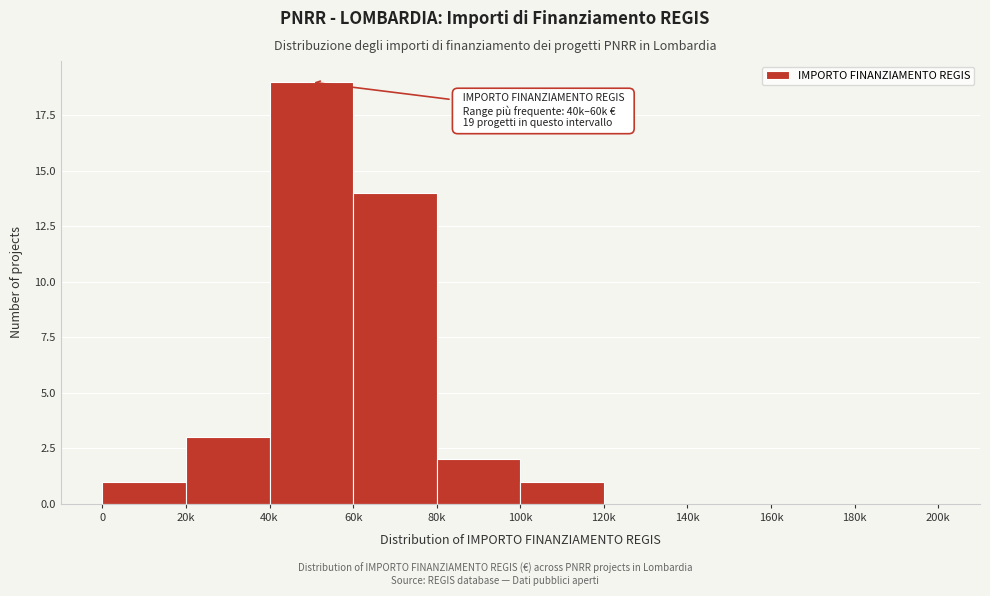

Reading left to right, what are all the values shown in this chart?

0=1	20k=3	40k=19	60k=14	80k=2	100k=1	120k=0	140k=0	160k=0	180k=0